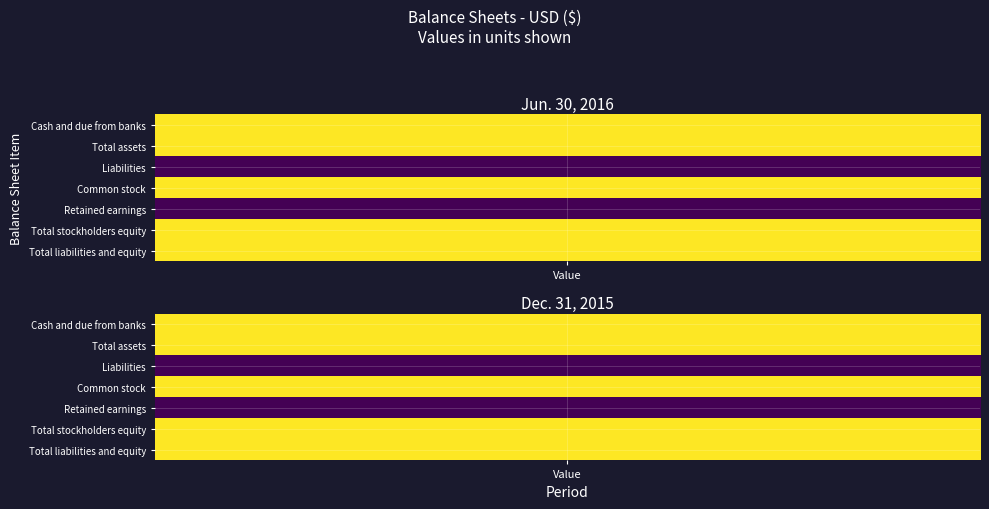

At how many categories does at least one series exceed 6?

2